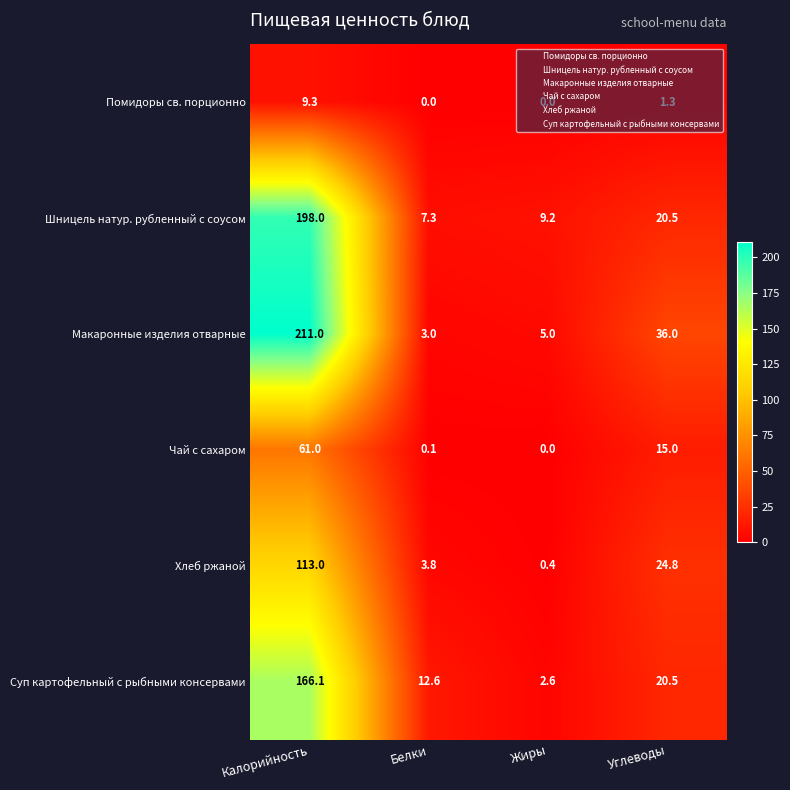

At how many categories does at least one series exceed 61?

1